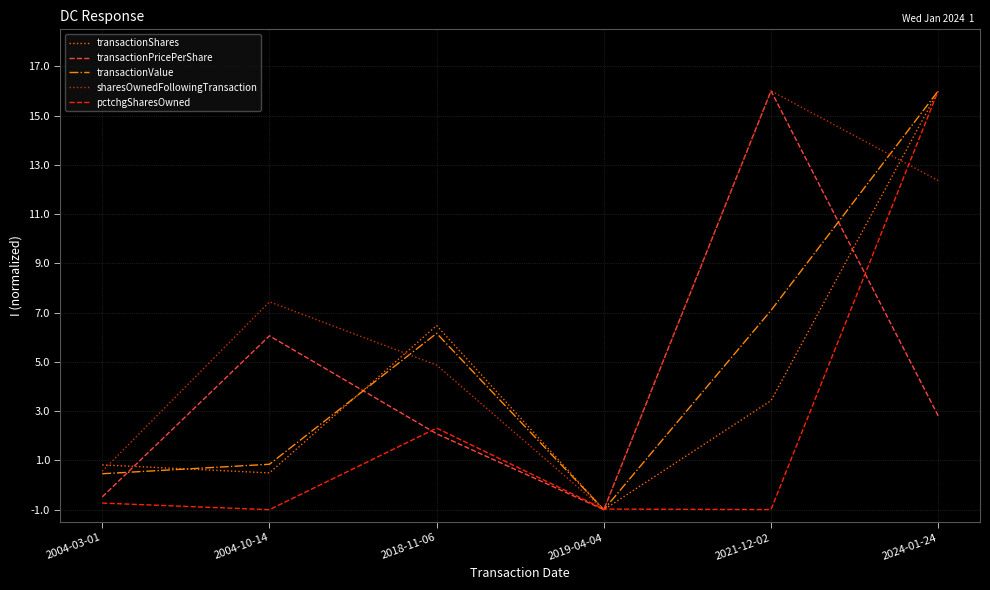

What is the difference between the transactionValue values at 2018-11-06 and 2024-01-24?

9.8